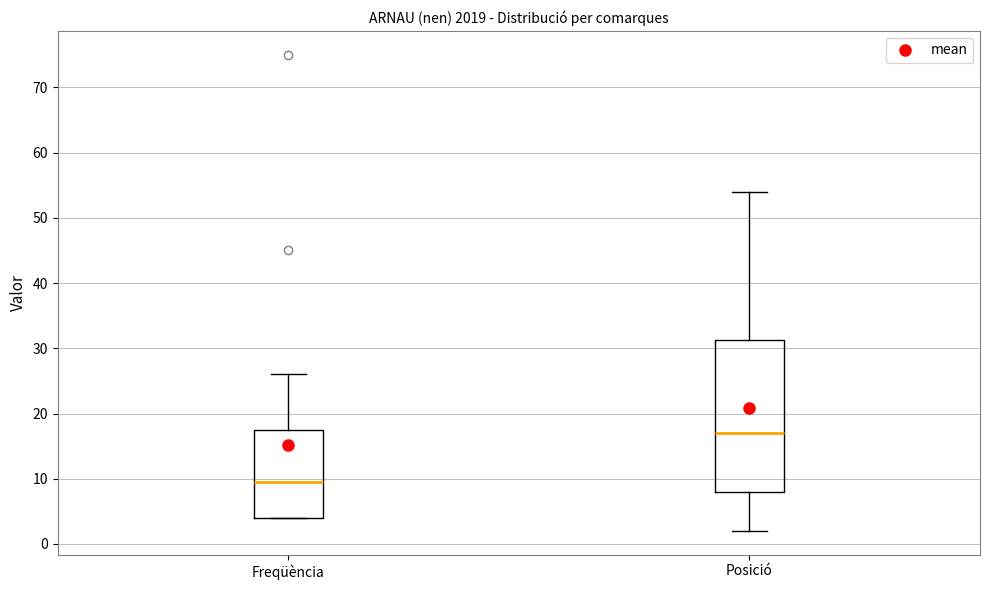

Reading left to right, transcribe this box plot: for each box, give where its median line is, the range the box spans, and where its two whiskers end, as read against the y-axis. The values are not printed on the chart, so give them approximately, as read against the axis.

Freqüència: median 10, box 4 to 18, whiskers 4 to 26
Posició: median 17, box 8 to 31, whiskers 2 to 54